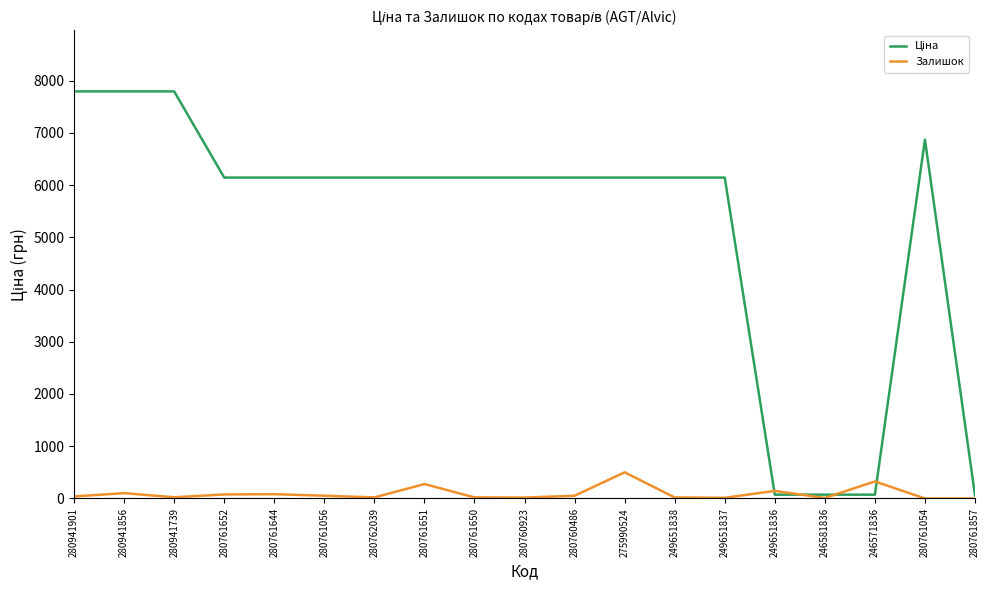

The Залишок series shows 276.0 at 280761651. True or false?

True